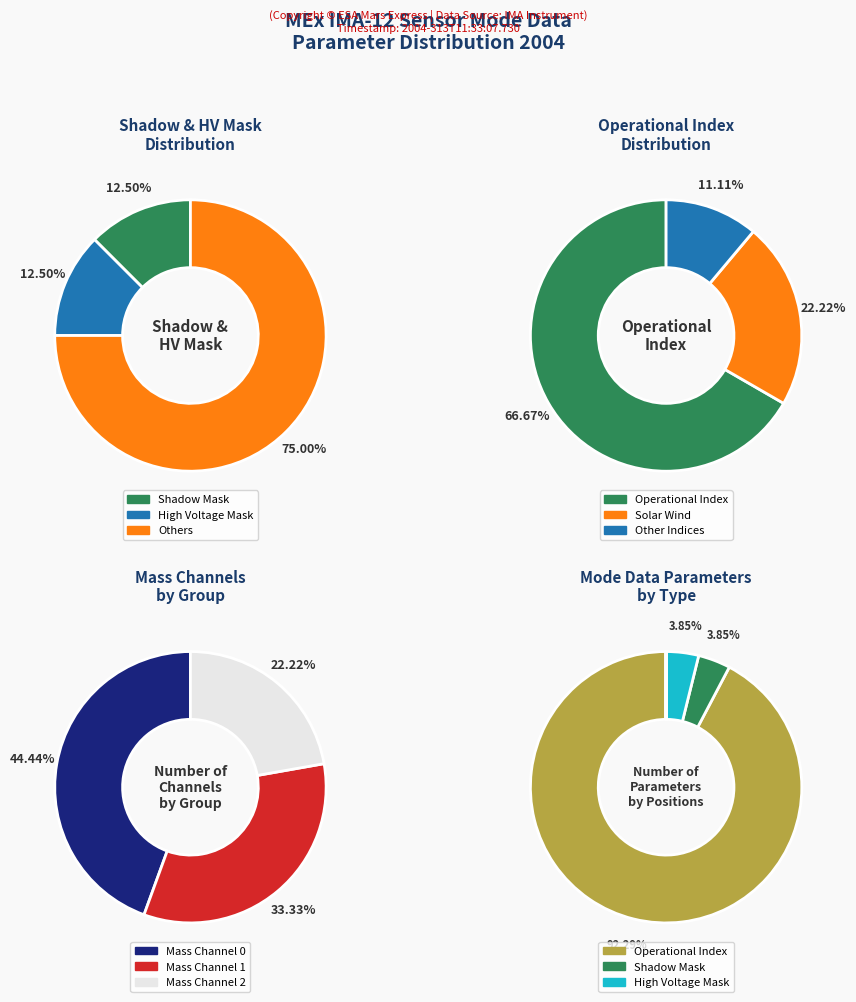

Does any single category account for the majority?

Yes